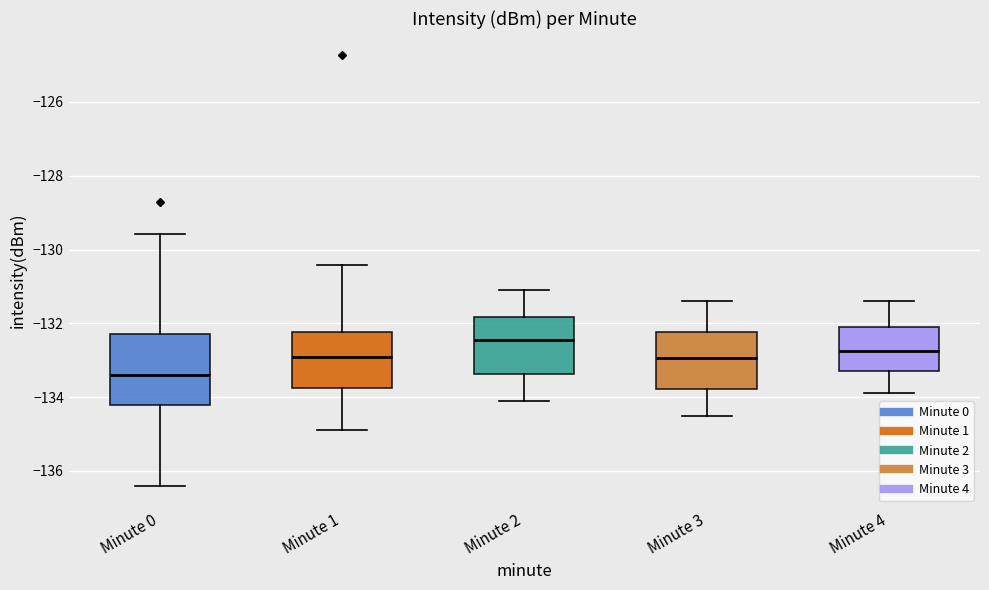

Which box's median line is the lowest?

Minute 0